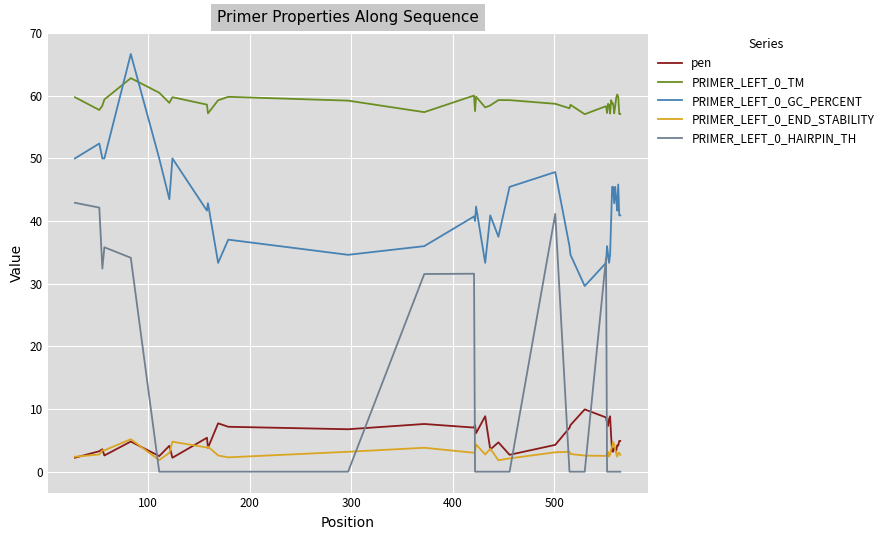

What is the sum of all pen values?

215.0